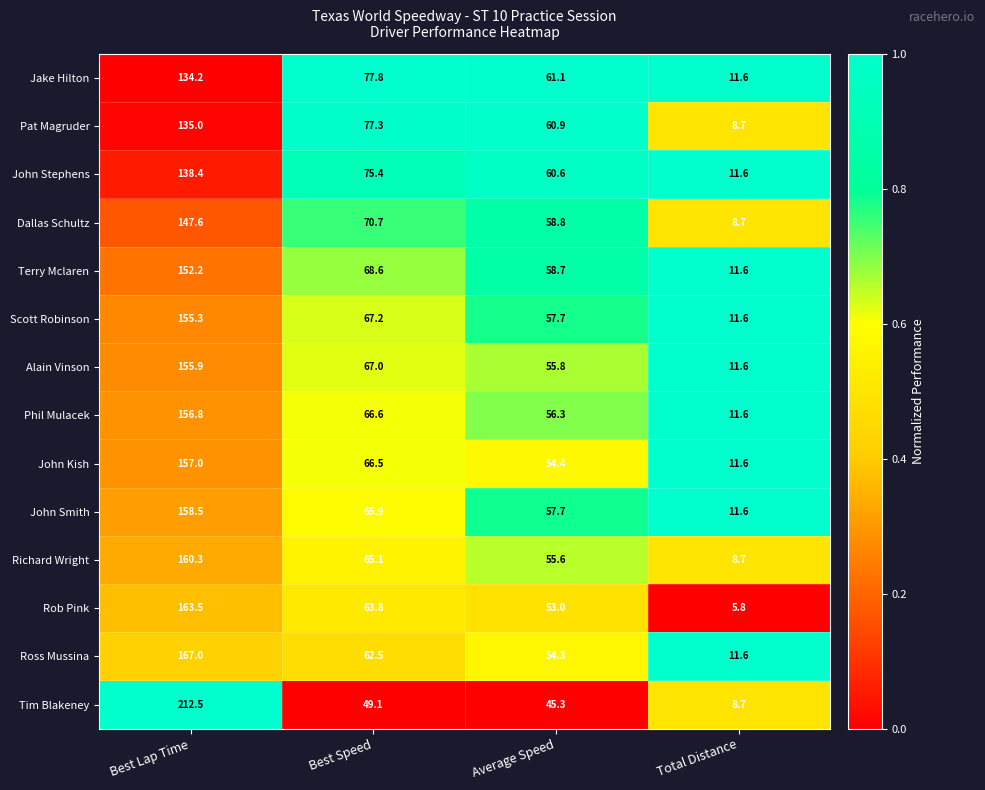

At which category does the chart reach its peak across all series?

Best Lap Time